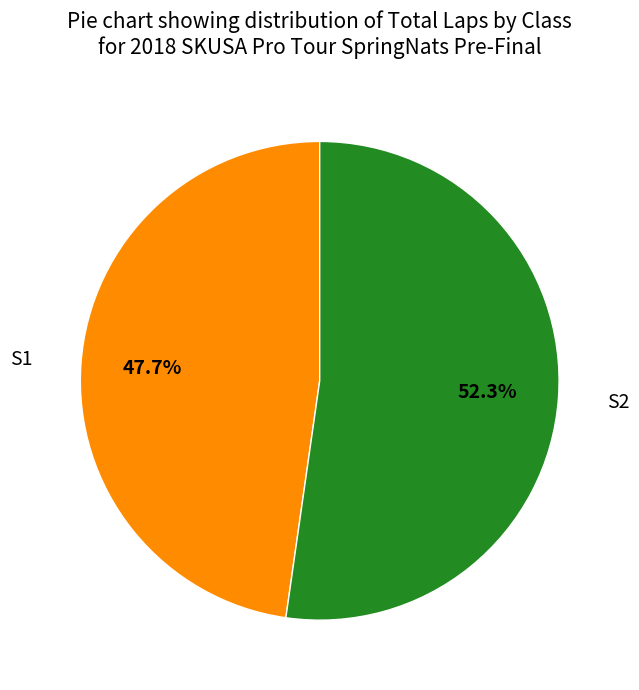

How many segments does this pie chart have?

2